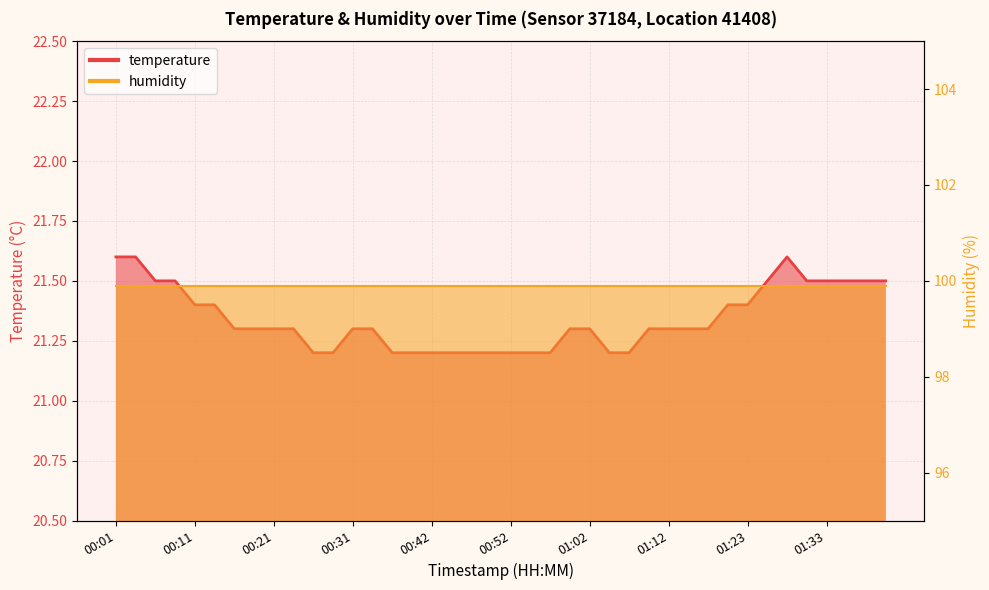

What is the difference between the second highest and minimum values?

0.4